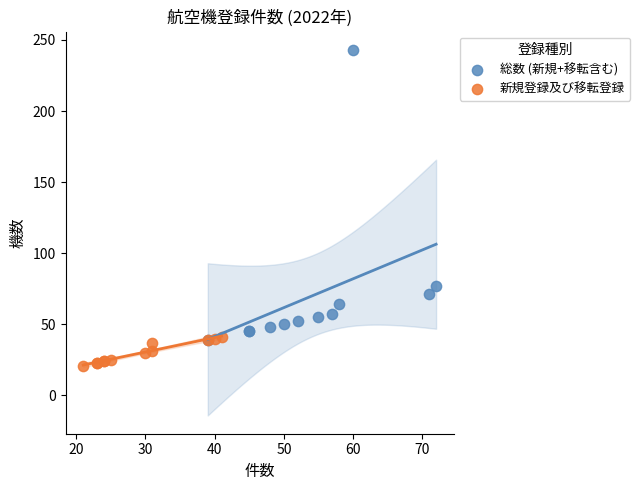

Which series has the widest spread of Y values?

総数 (新規+移転含む)